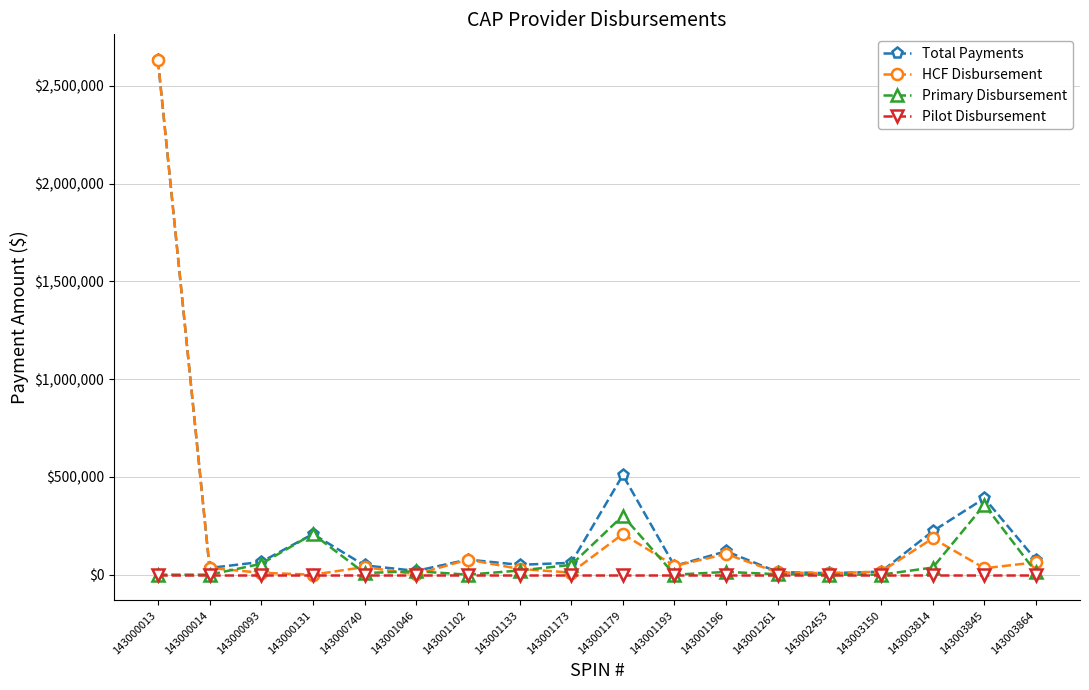

What is the value of the Primary Disbursement point at the 16th from the left?

36567.7